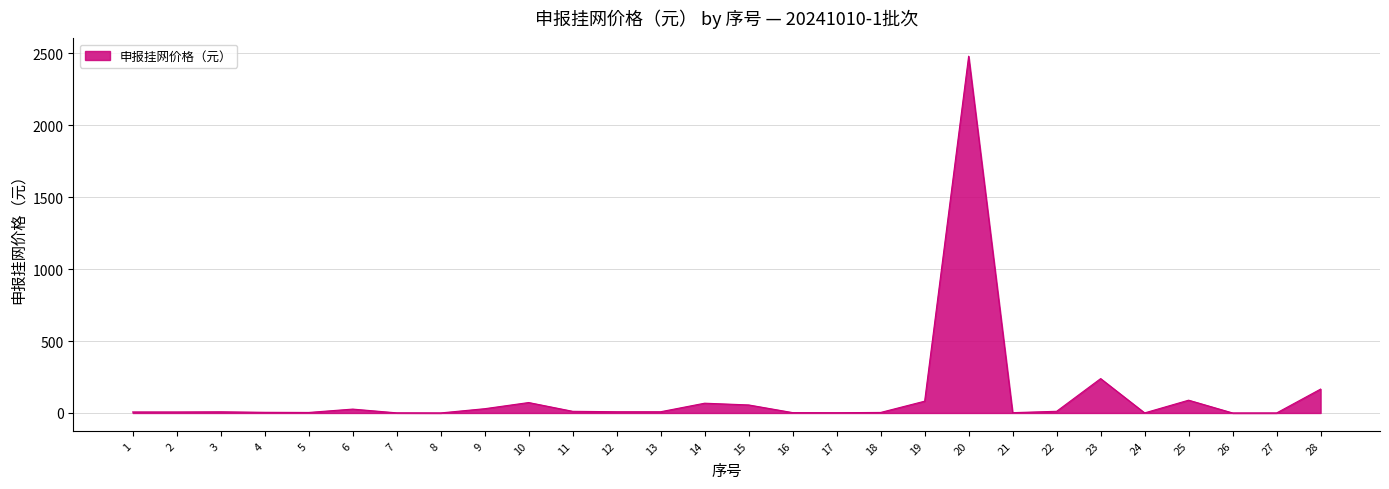

What is the difference between the maximum and minimum values?

2479.9